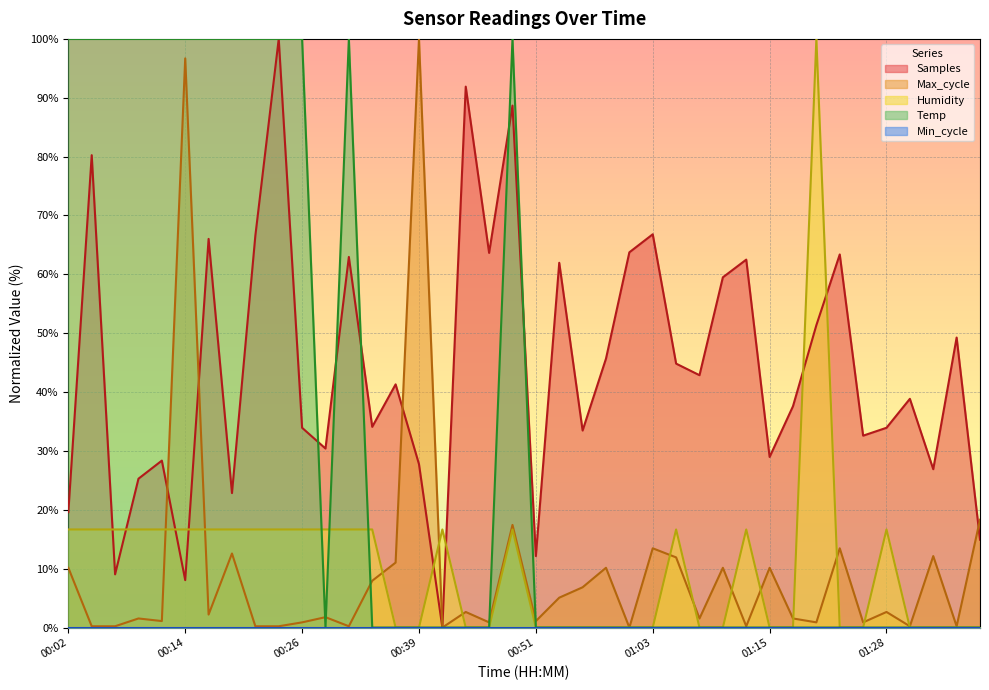

Which series ends up on top after the final intersection of Temp and Humidity?

Humidity